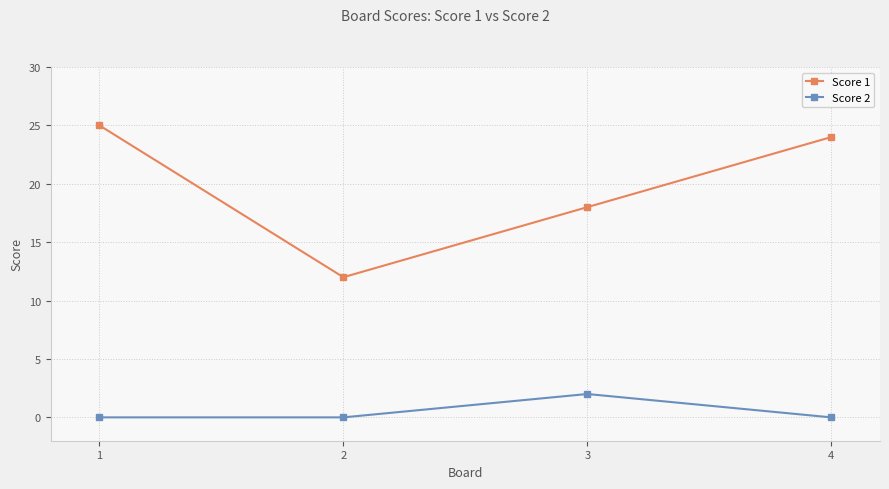

What is the total value across all series at 2?

12